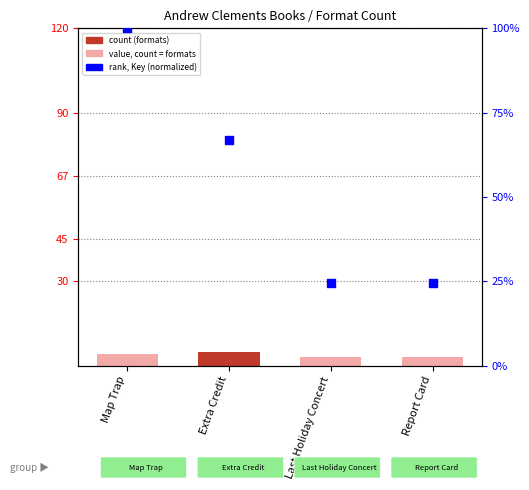

Which series contains the highest Y value?

Key (normalized)